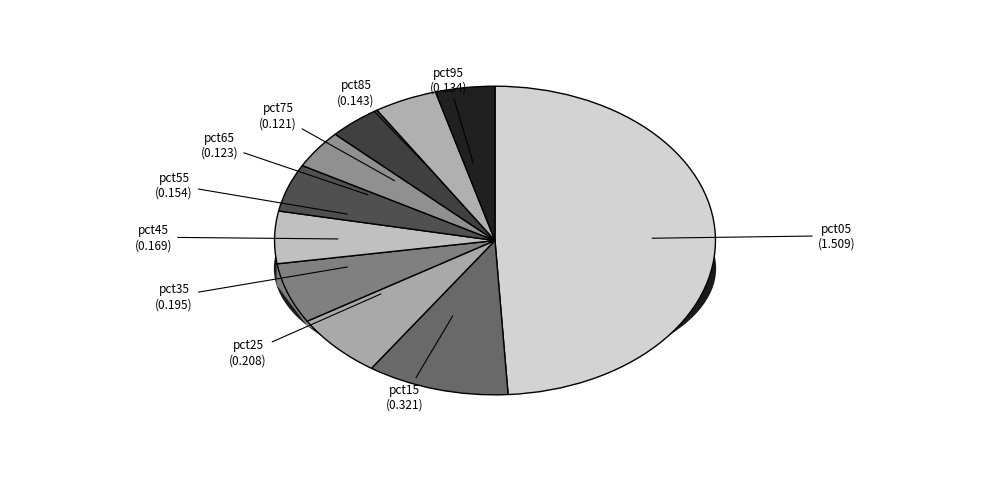

To the nearest percent, what is the difference between the pct95 and pct55 slice percentages?

1%